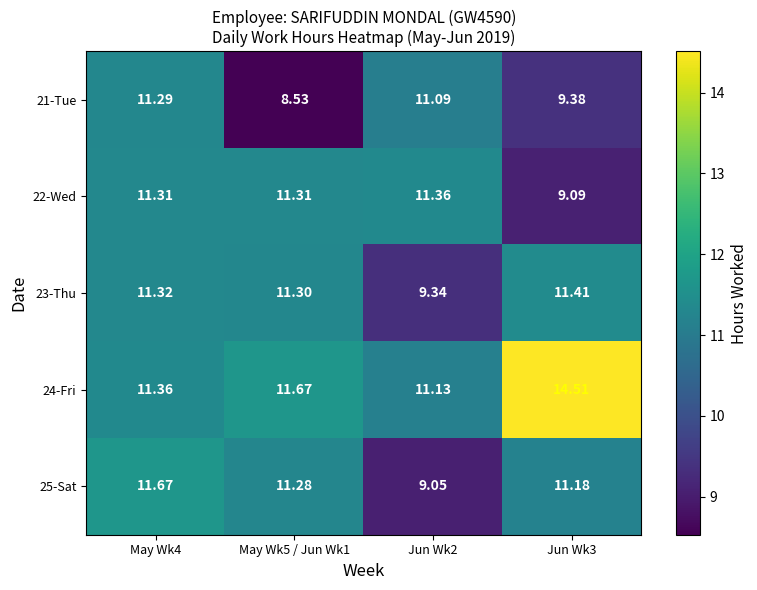

Count the number of data series in this chart.

5